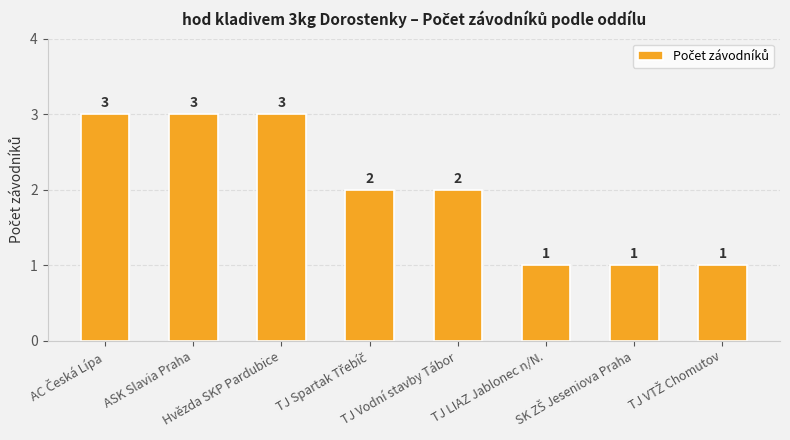

The chart shows a value of 4 at ASK Slavia Praha. True or false?

False